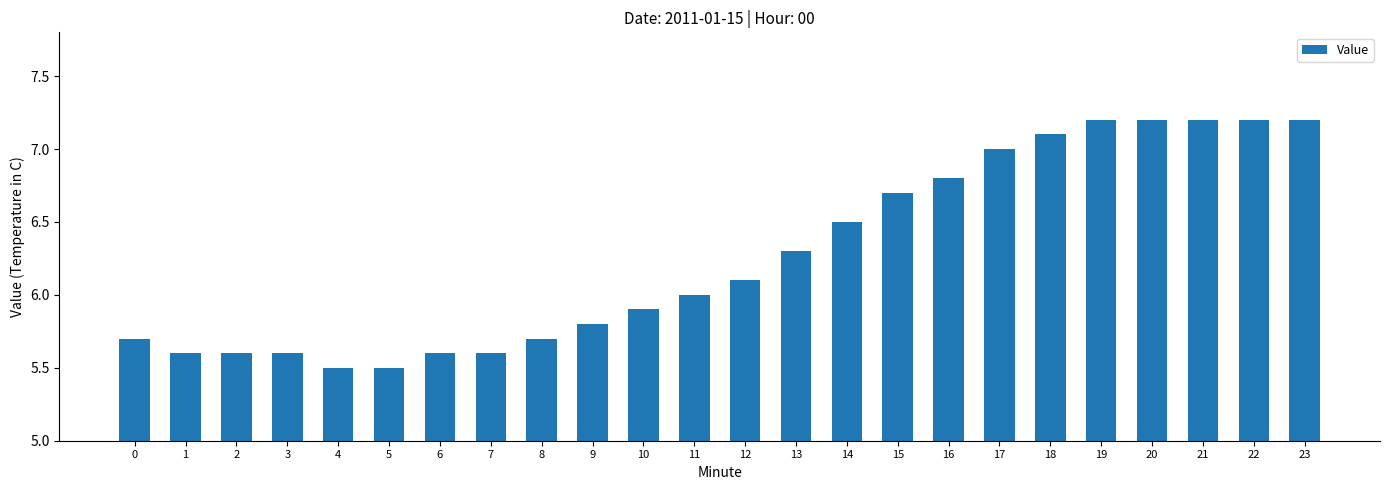

Is it true that the value at 21 is 7.2?

True